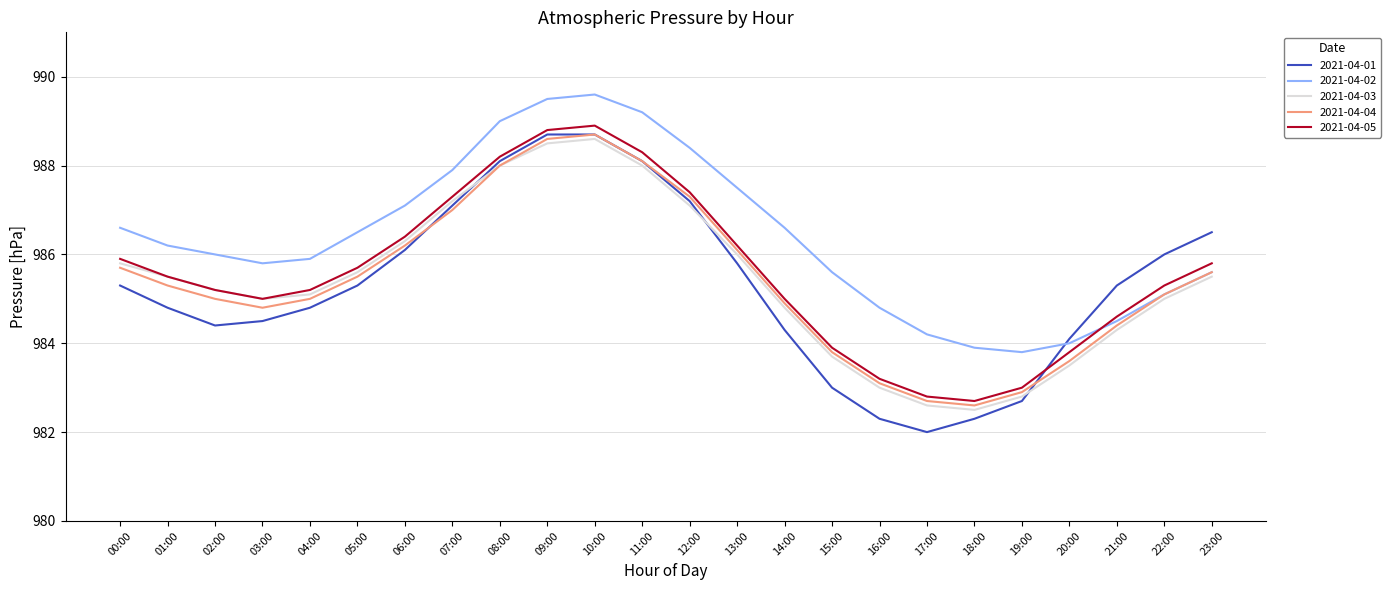

True or false: 2021-04-02 has more than 1 points higher than both neighbors.

False